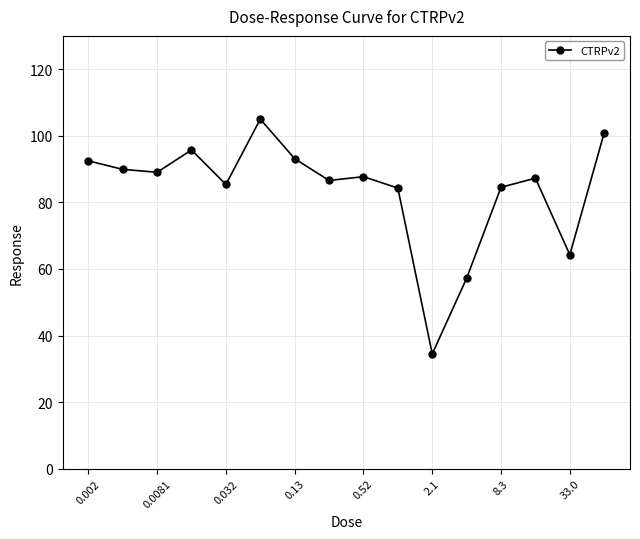

What is the greatest value displayed?

105.0